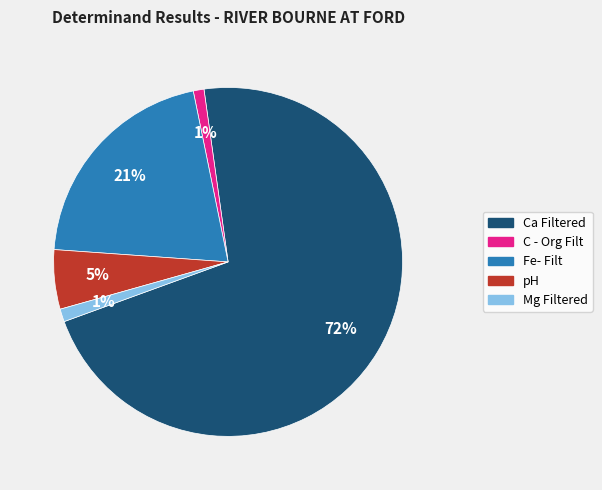

True or false: pH accounts for 5% of the total.

True